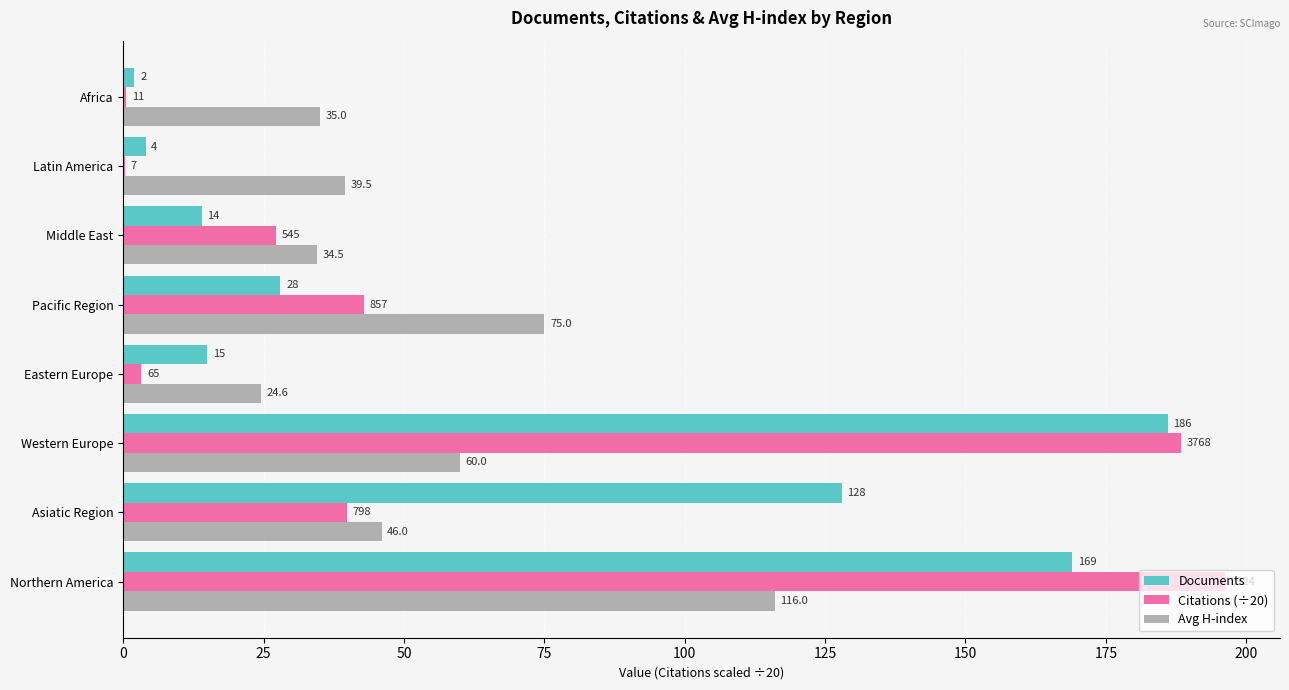

What is the maximum value for Citations (÷20)?

196.2